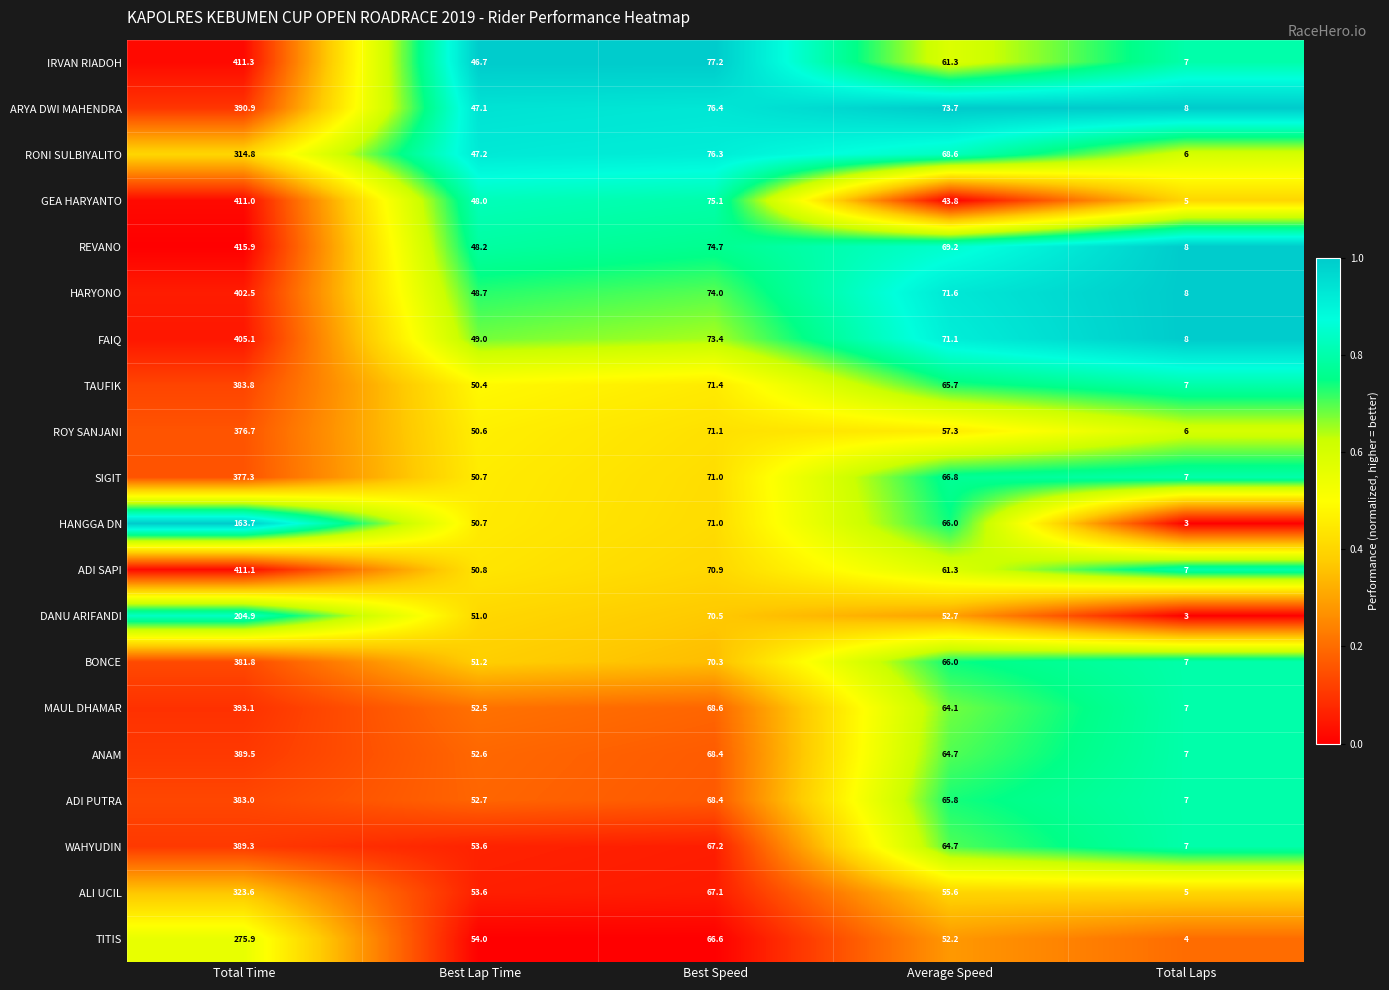

The ROY SANJANI series shows 97.7 at Average Speed. True or false?

False